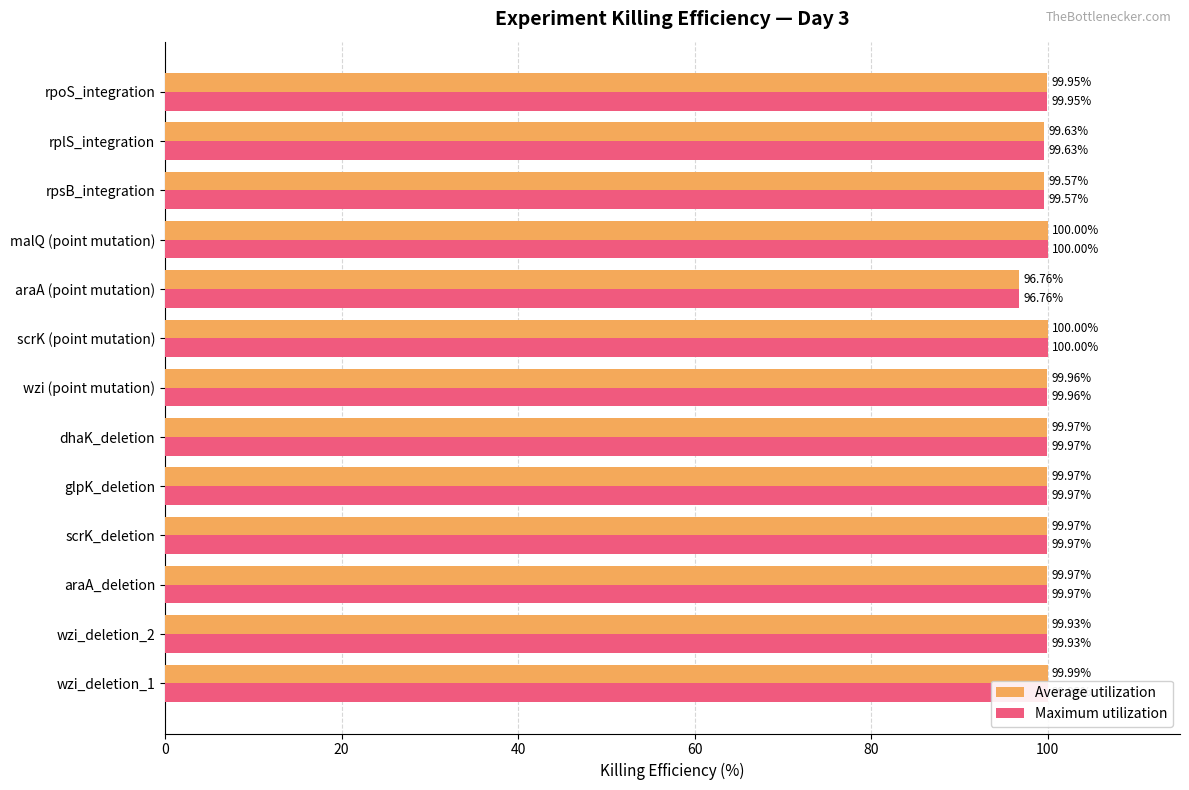

What is the sum of all Average utilization values?

1295.7